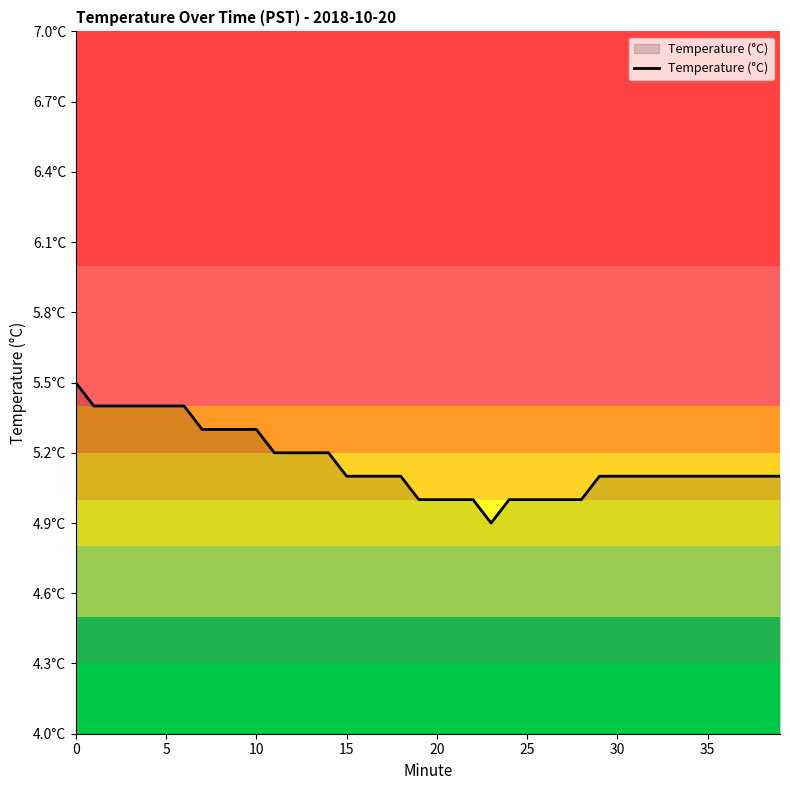

Does the chart display data point markers on the line(s)?

No